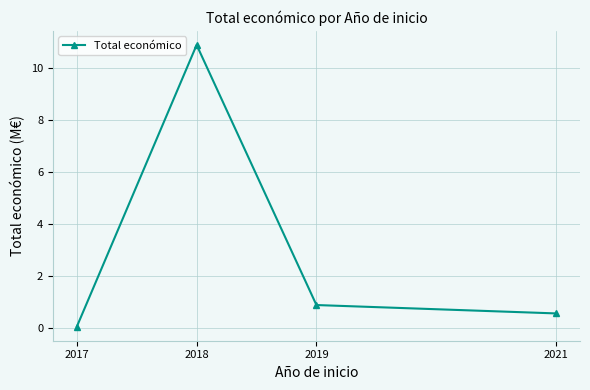

Is this an area chart (filled region under the line)?

No